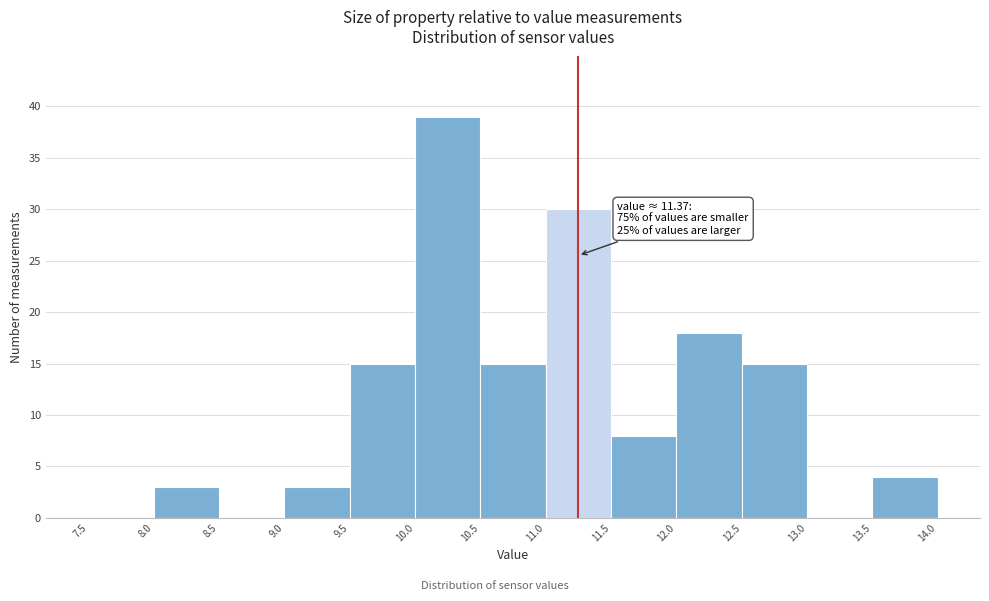

Over which range of the x-axis is the bar tallest?

10.0 to 10.5